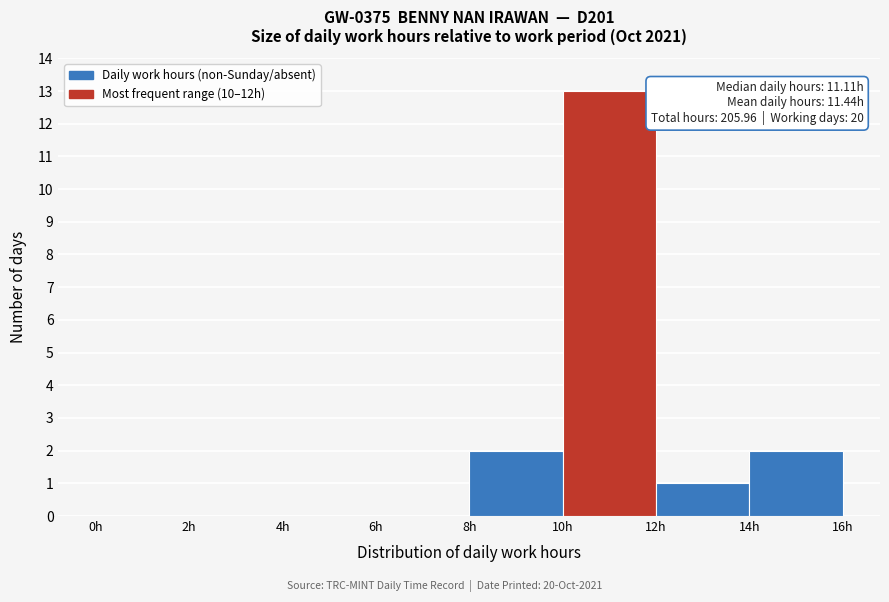

Over which range of the x-axis is the bar tallest?

10 to 12